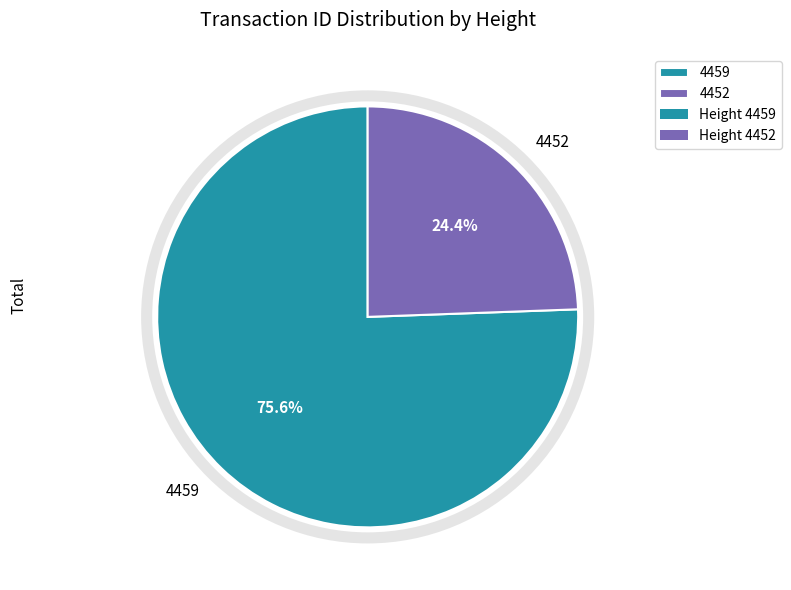

Is 4459 the majority of the pie?

Yes